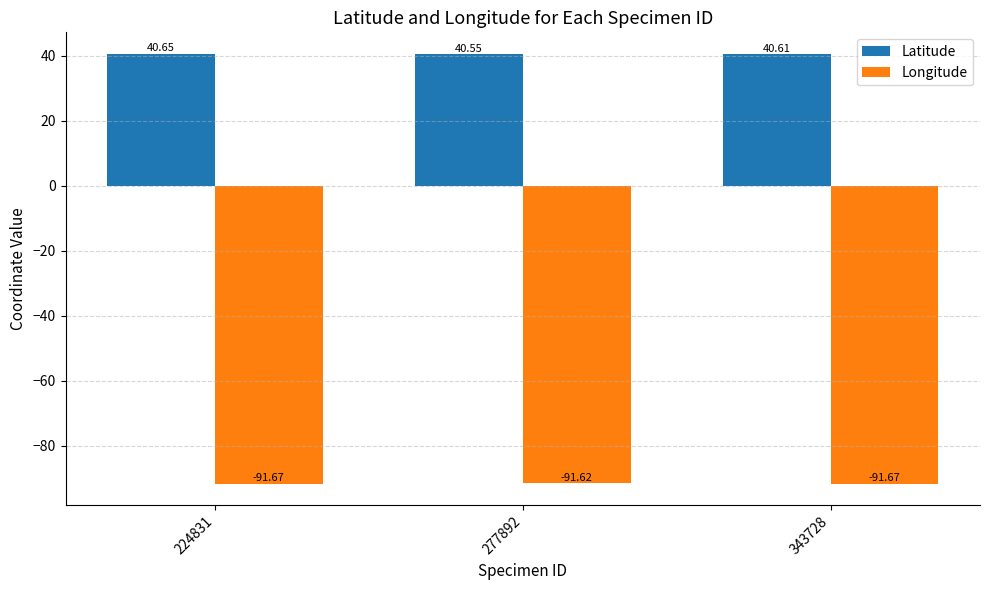

What is the minimum value for Longitude?

-91.7